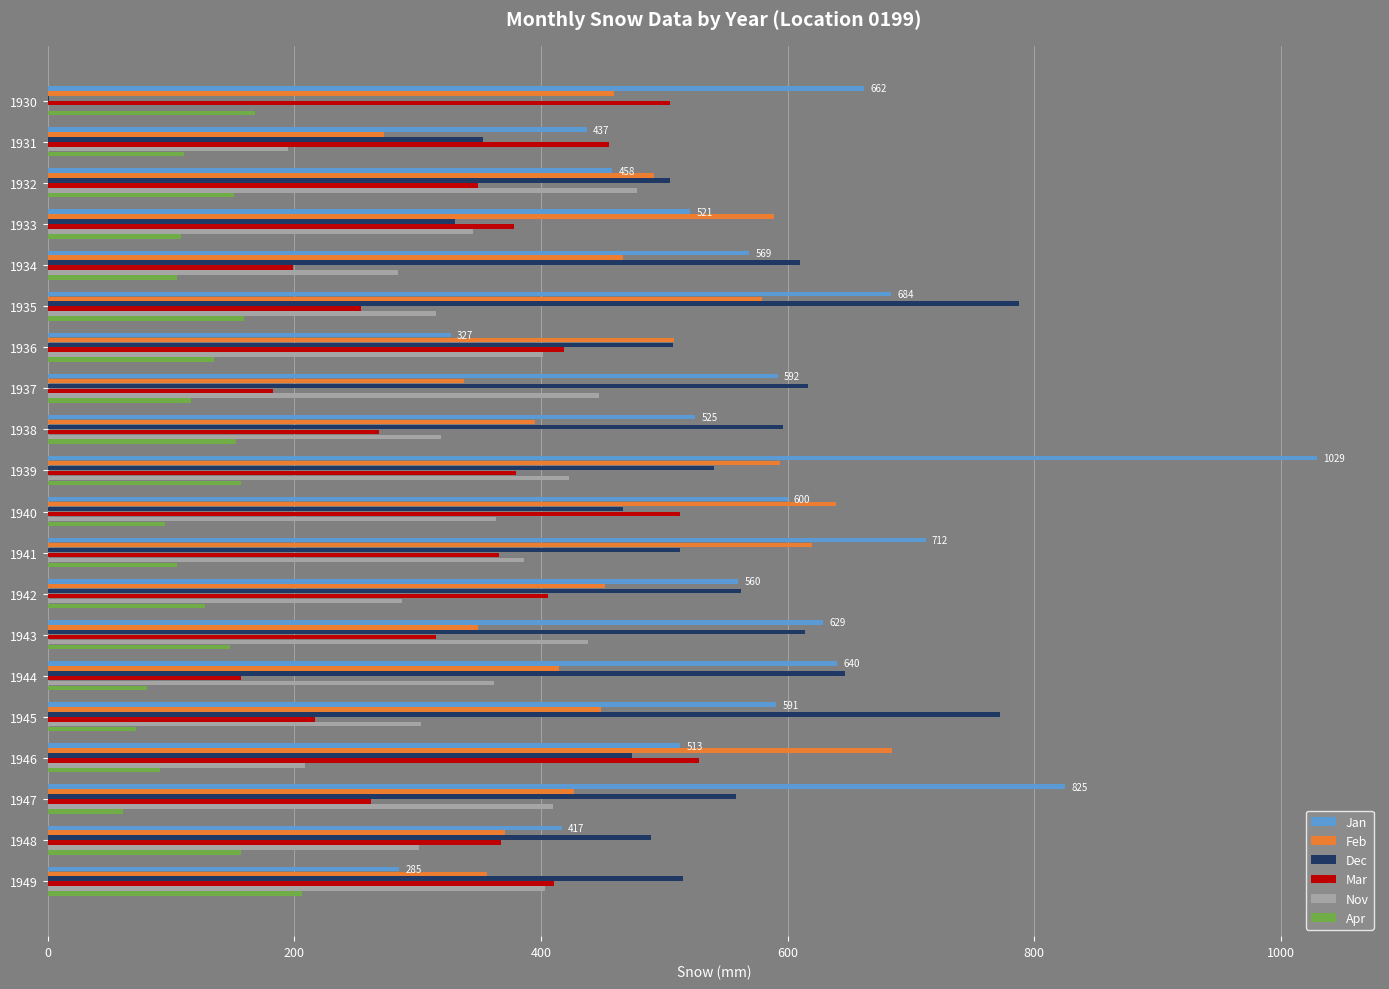

What is the sum of all Mar values?

6934